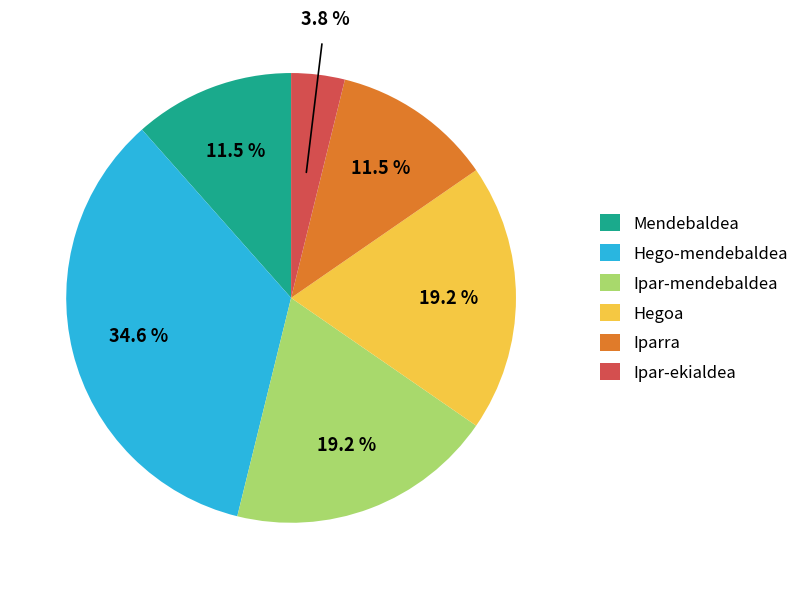

Do Hego-mendebaldea and Hegoa together represent more than half of the pie?

Yes